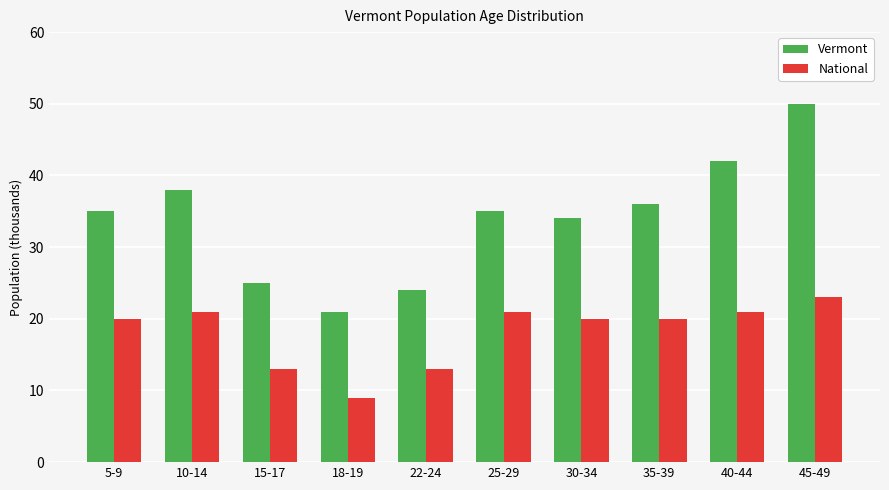

What is the difference between the maximum and second lowest values in the National series?

10